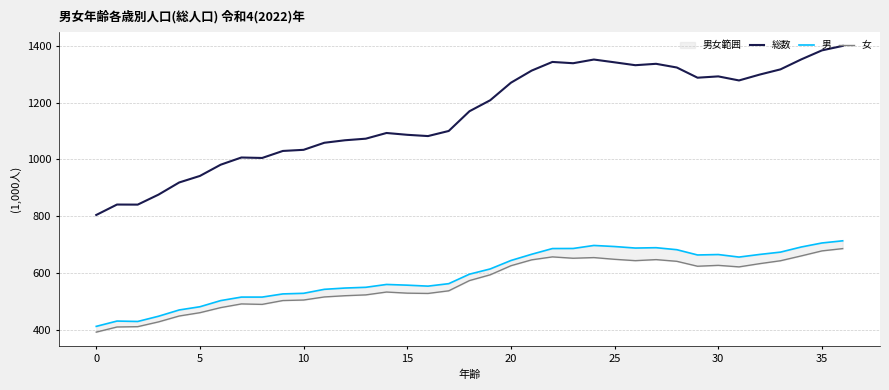

Which category has the highest value in the 女 series?

36